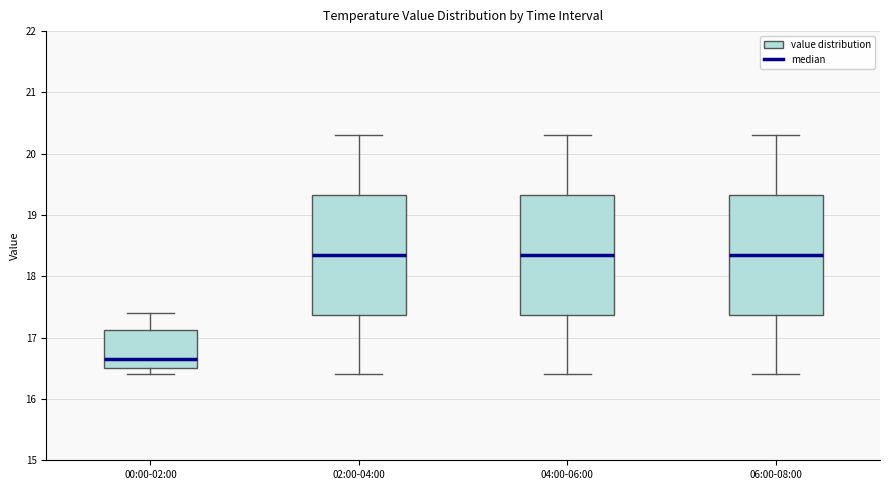

Reading left to right, transcribe this box plot: for each box, give where its median line is, the range the box spans, and where its two whiskers end, as read against the y-axis. The values are not printed on the chart, so give them approximately, as read against the axis.

00:00-02:00: median 16.7, box 16.5 to 17.1, whiskers 16.4 to 17.4
02:00-04:00: median 18.4, box 17.4 to 19.3, whiskers 16.4 to 20.3
04:00-06:00: median 18.4, box 17.4 to 19.3, whiskers 16.4 to 20.3
06:00-08:00: median 18.4, box 17.4 to 19.3, whiskers 16.4 to 20.3